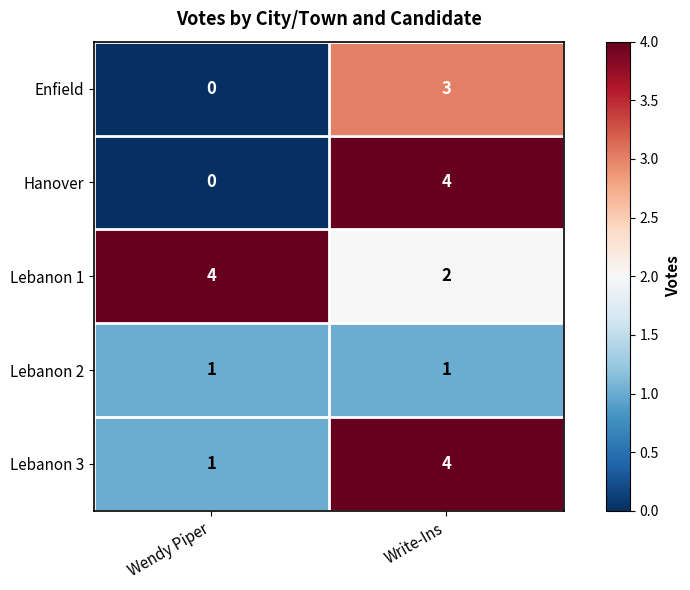

Which category has the lowest value in the Lebanon 1 series?

Write-Ins